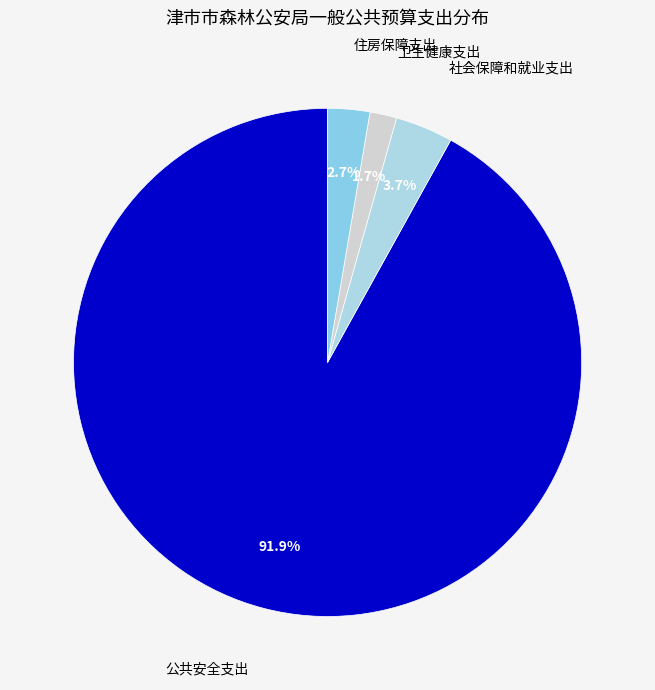

Which category has the biggest portion of the pie?

公共安全支出